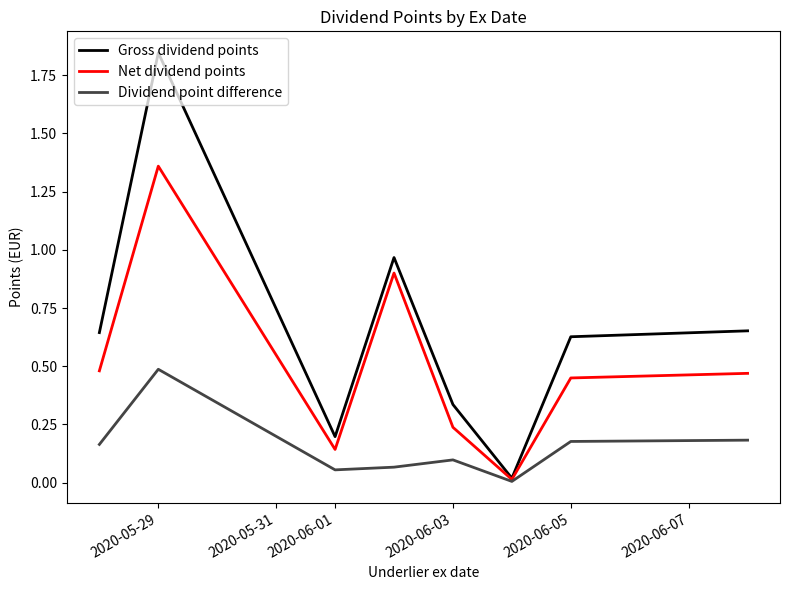

List the series in order of their overall mean, highest first.

Gross dividend points, Net dividend points, Dividend point difference